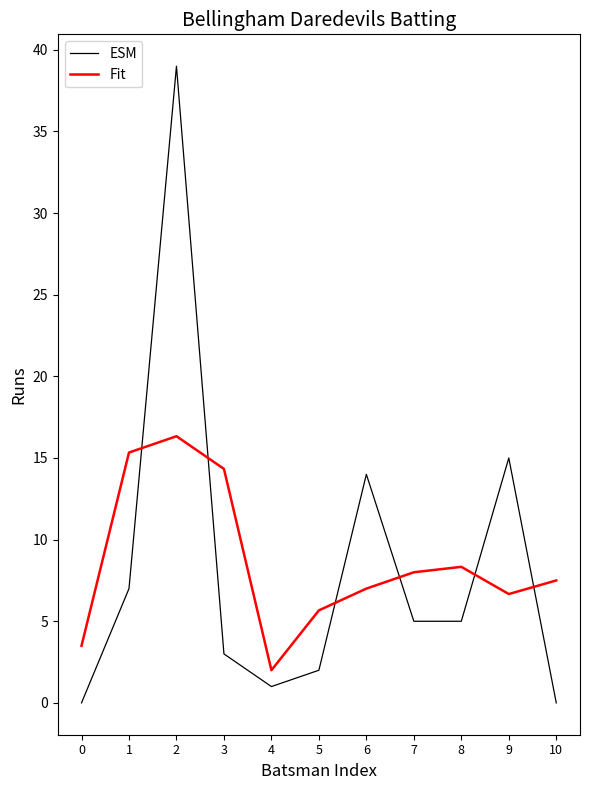

True or false: ESM and Fit cross at least once.

True